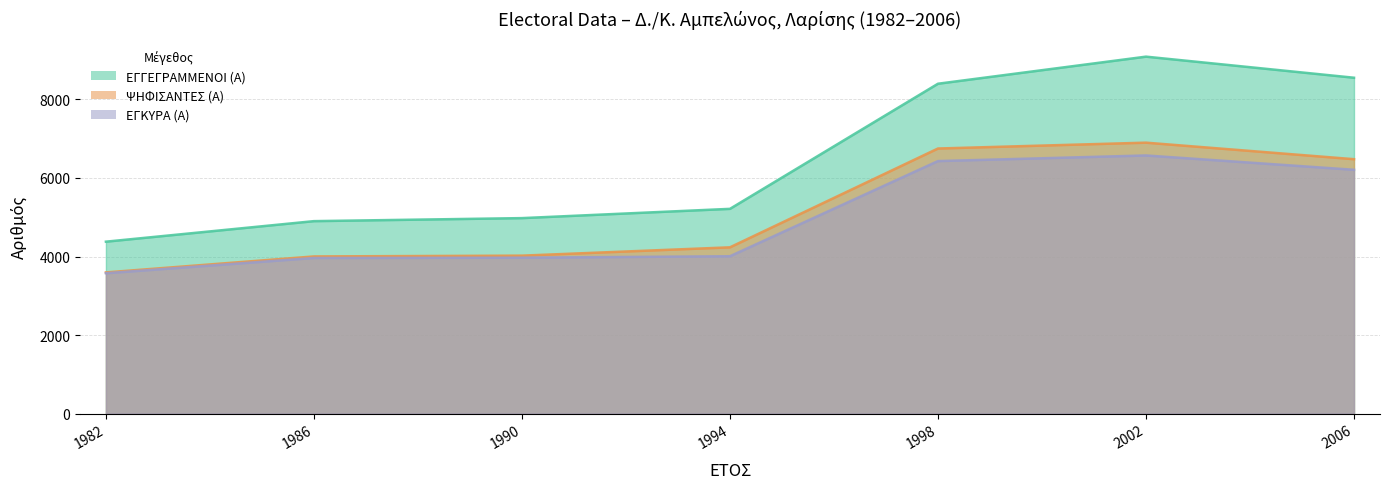

Which category has the lowest value across all series?

1982